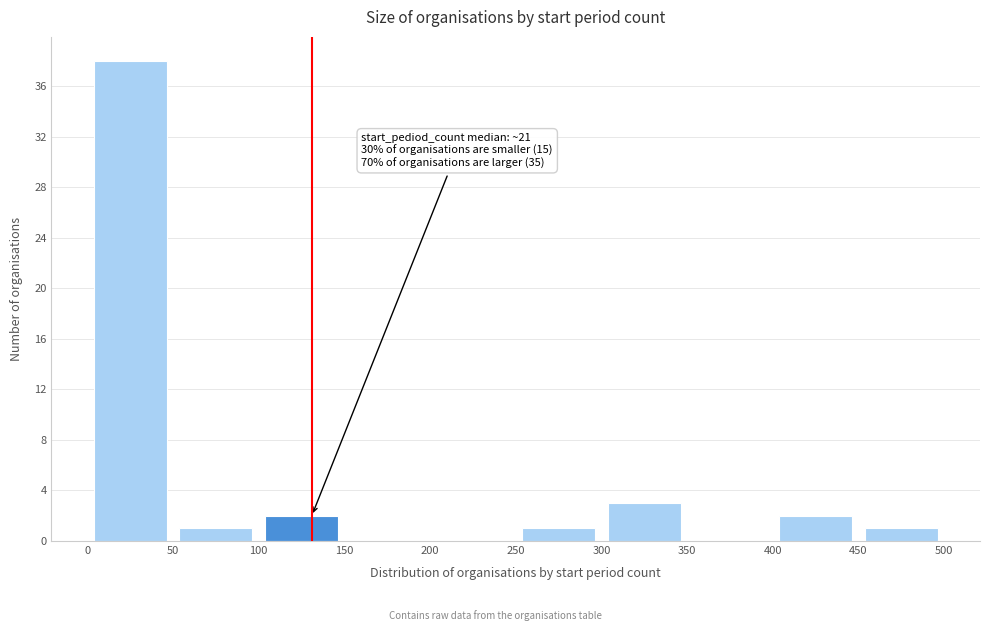

Over which range of the x-axis is the bar tallest?

0 to 50